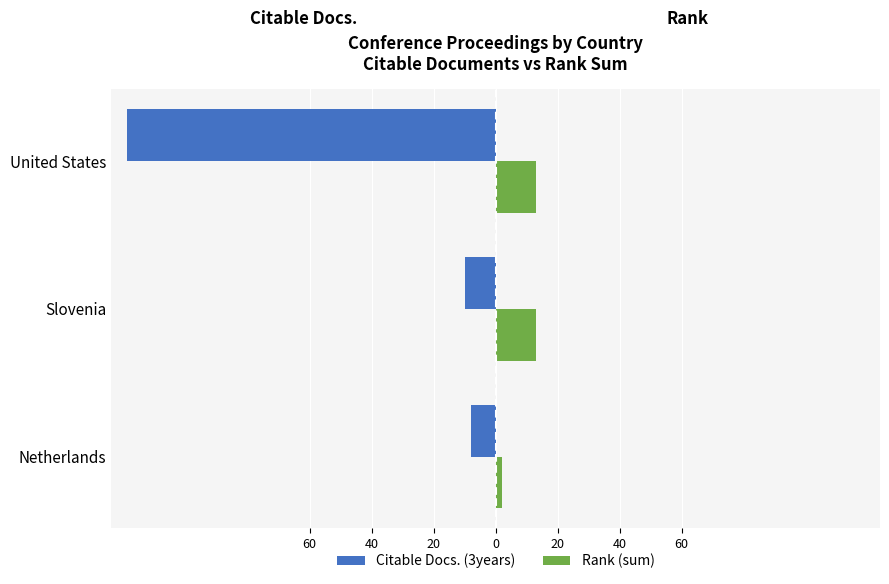

What is the sum of all Citable Docs. (3years) values?

-137